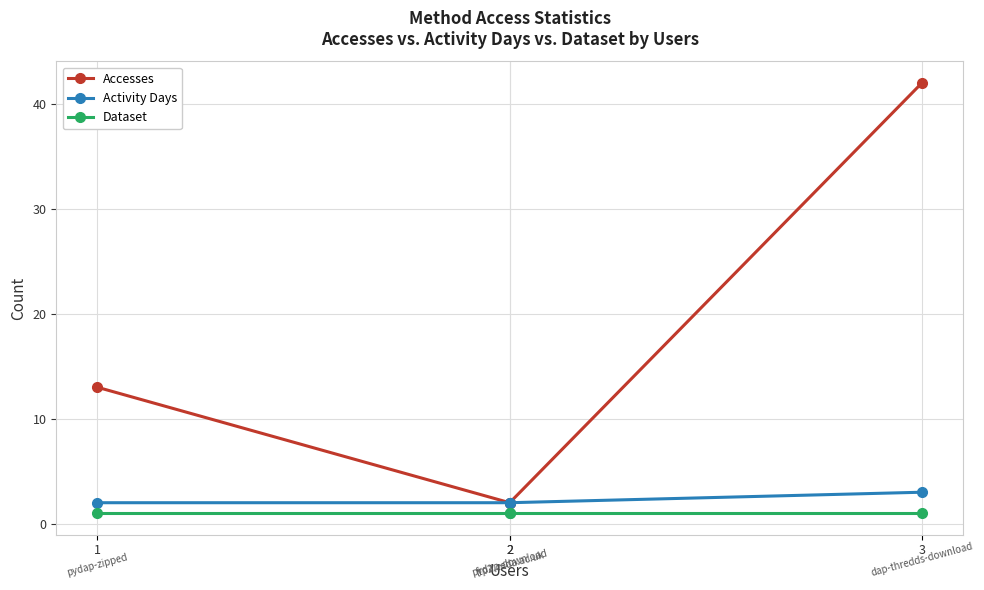

What is the maximum value for Dataset?

1